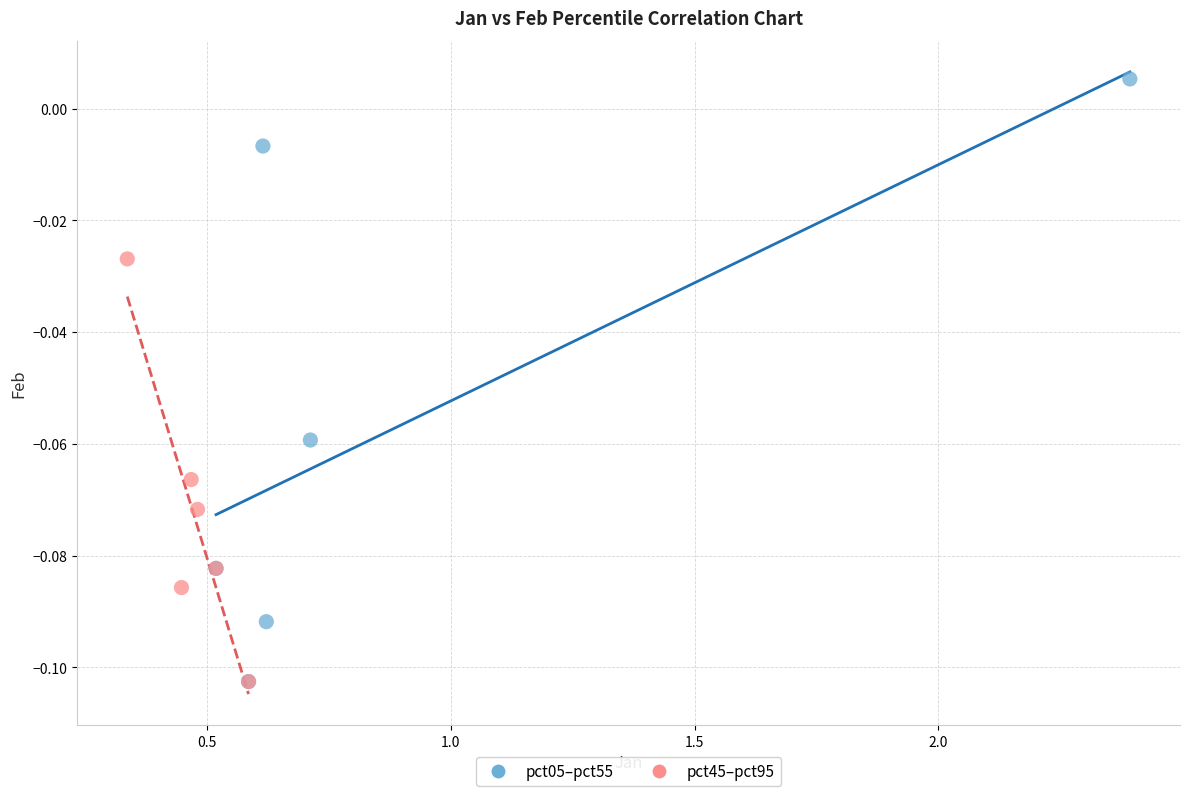

Which series has the largest Y range (max minus min)?

pct05–pct55